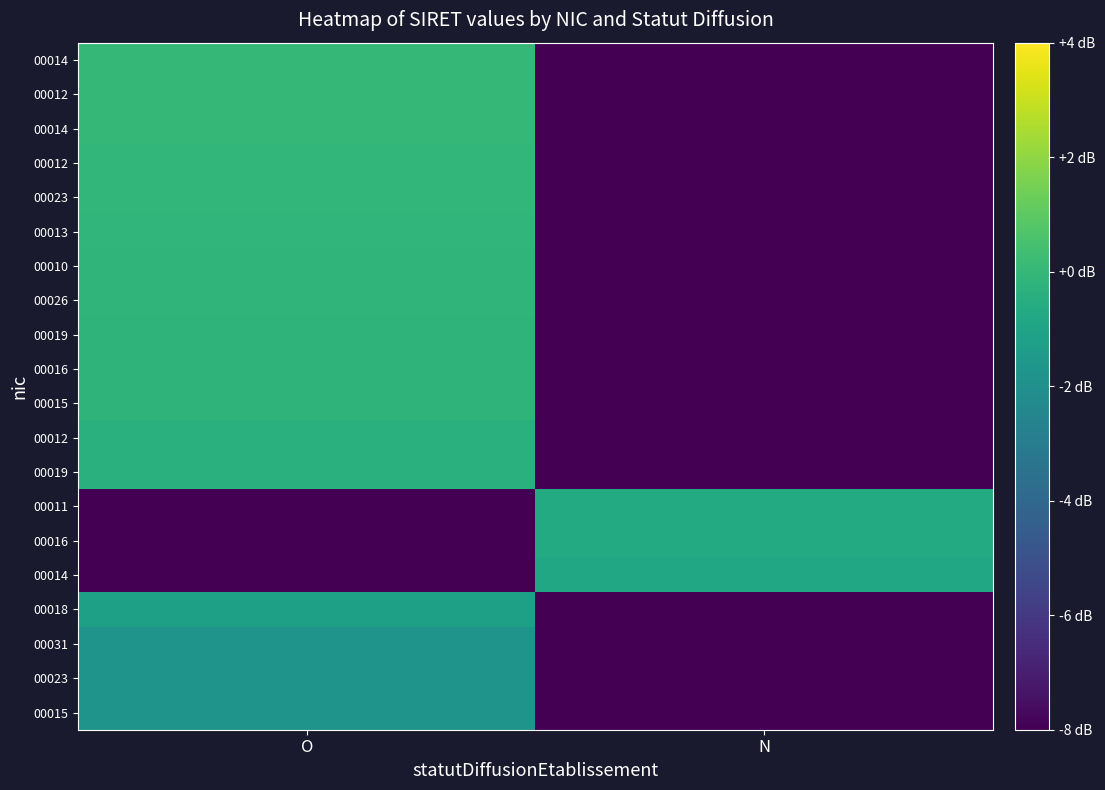

At which category is the sum across all series the highest?

O